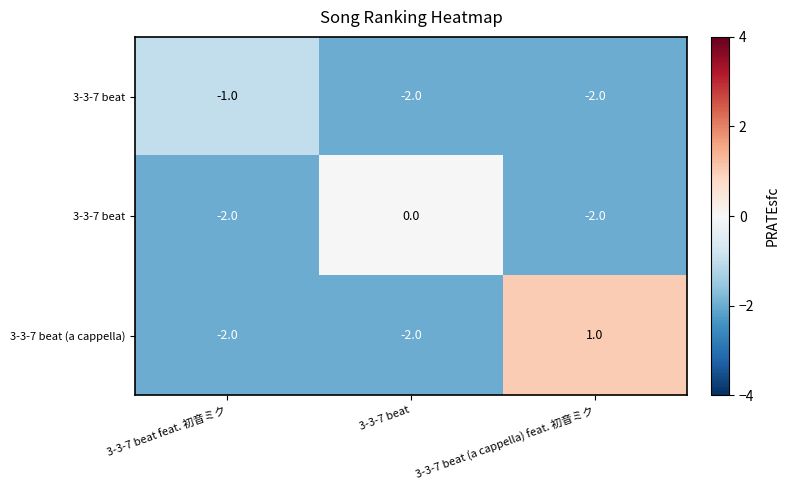

How many distinct data groups are displayed?

3